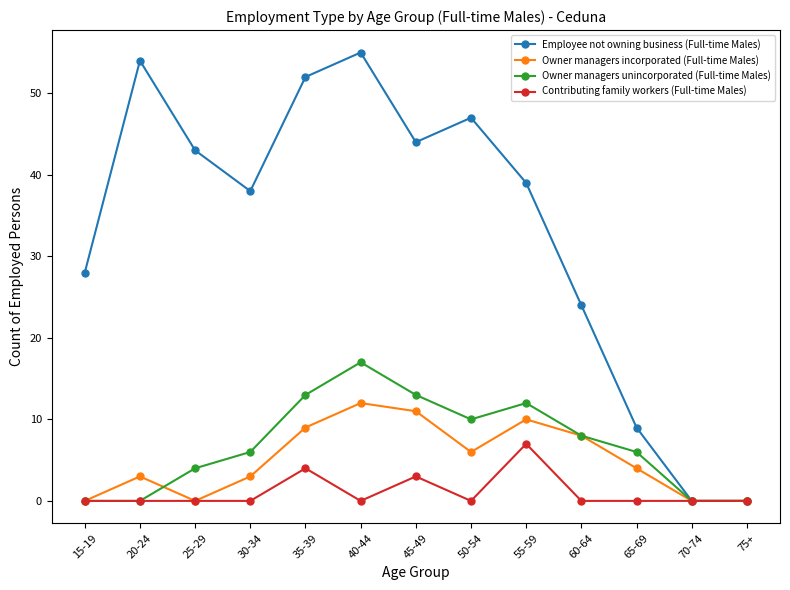

Which series has the widest spread of values?

Employee not owning business (Full-time Males)